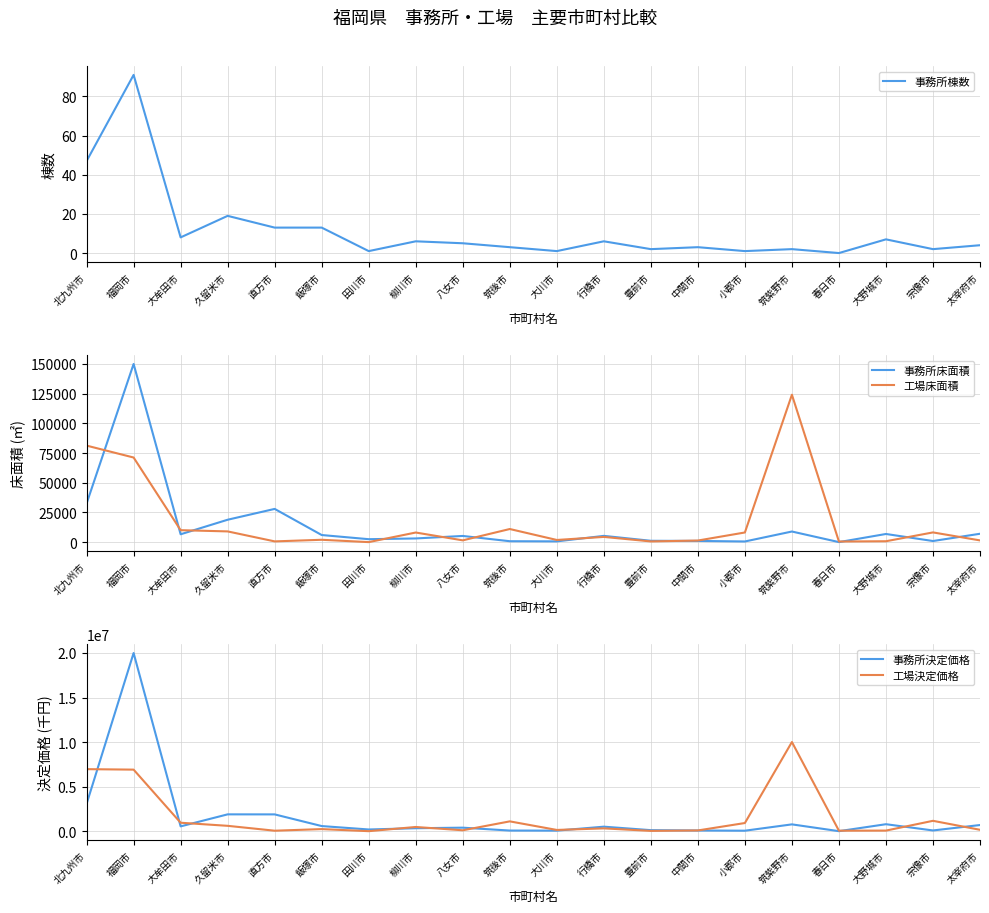

True or false: 工場床面積 and 事務所棟数 cross at least once.

True